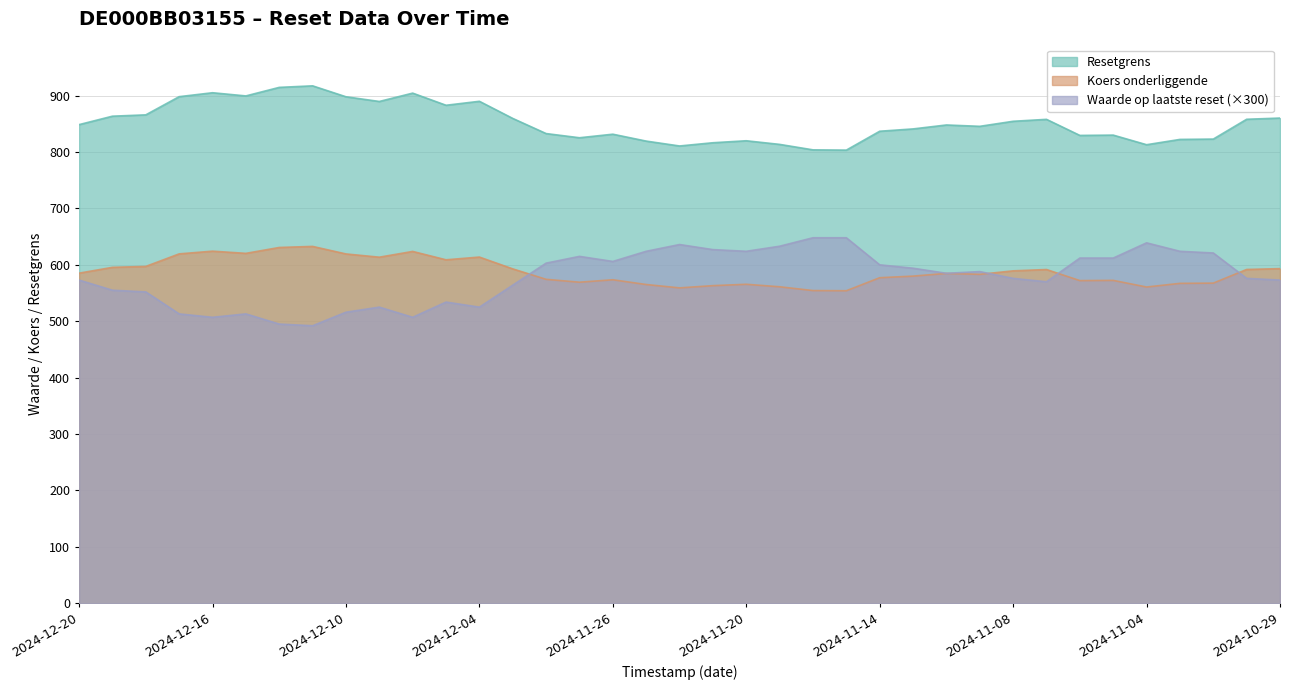

What is the value of the Resetgrens point at the 30th from the left?

858.0